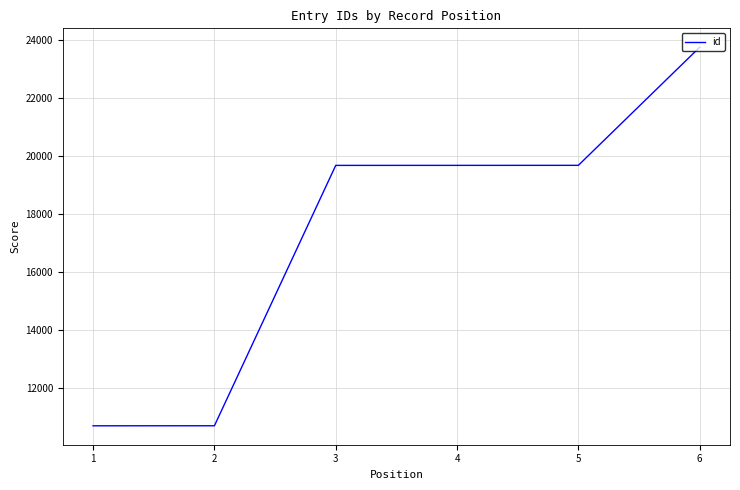

True or false: the data has more than 1 interior local peaks.

False